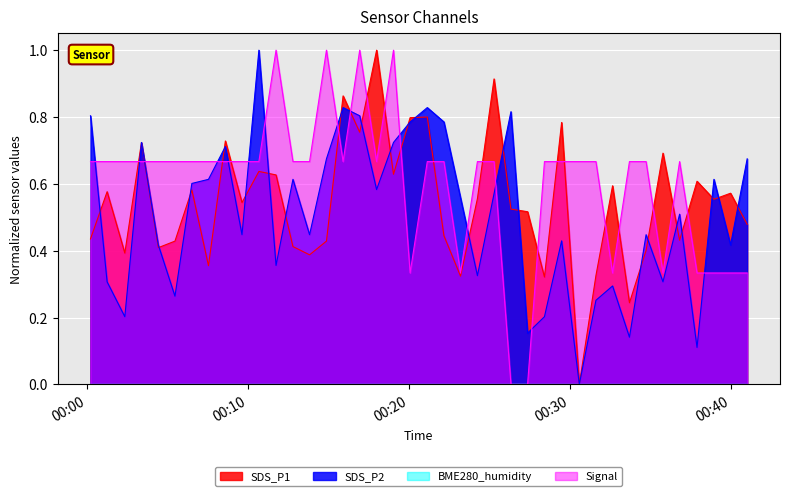

How many interior local peaks does the SDS_P2 series have?

12